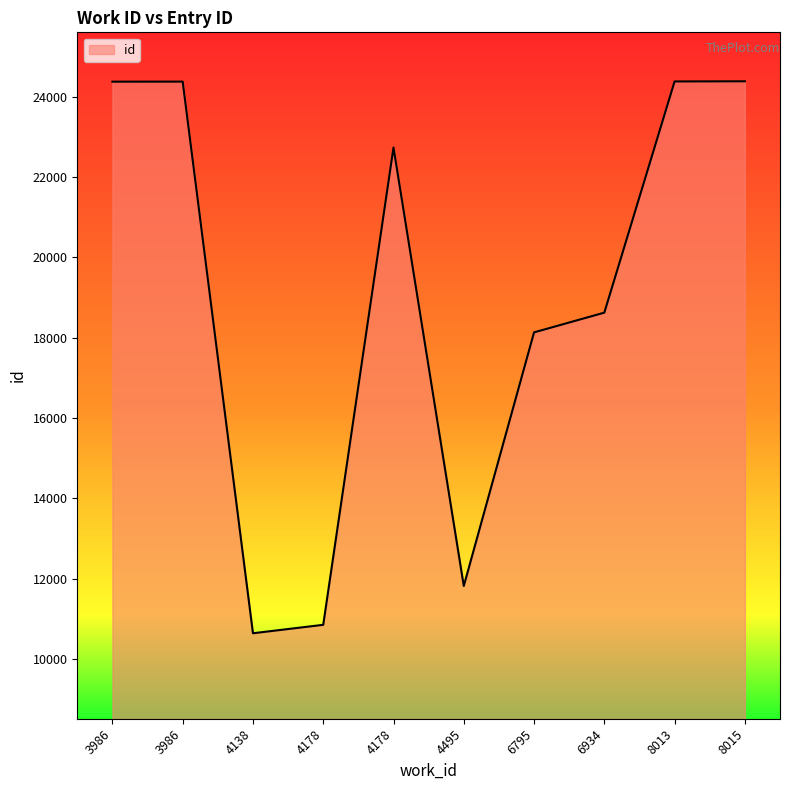

How many lines are shown in the chart?

1